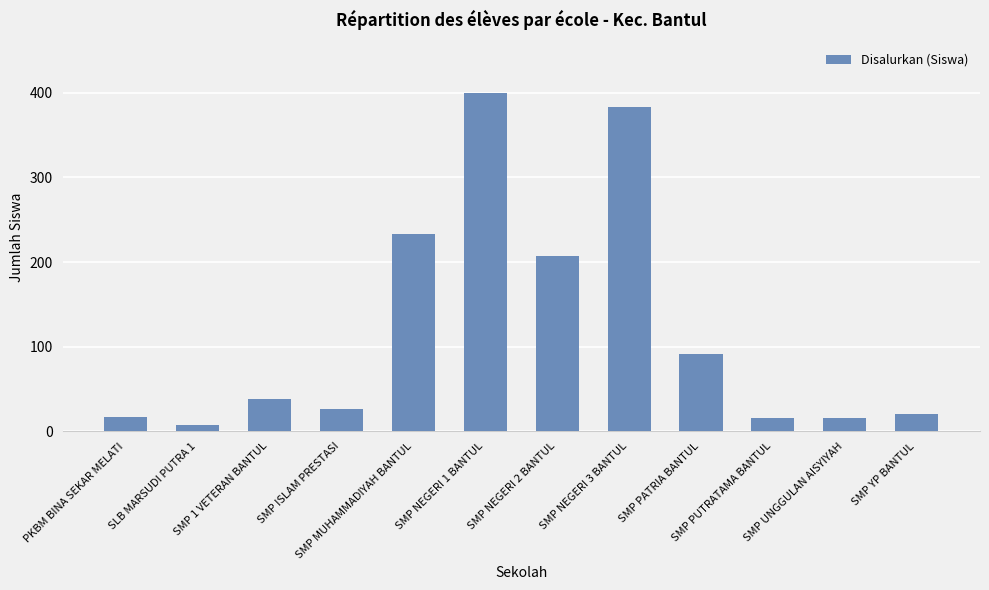

What is the minimum value shown in the chart?

8